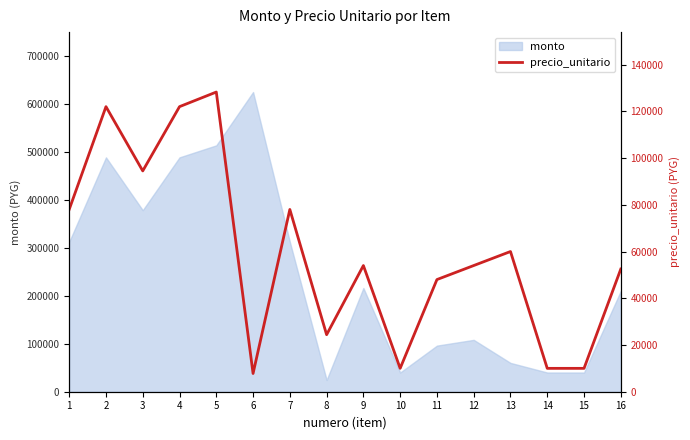

The chart shows a value of 12402 at 6. True or false?

False